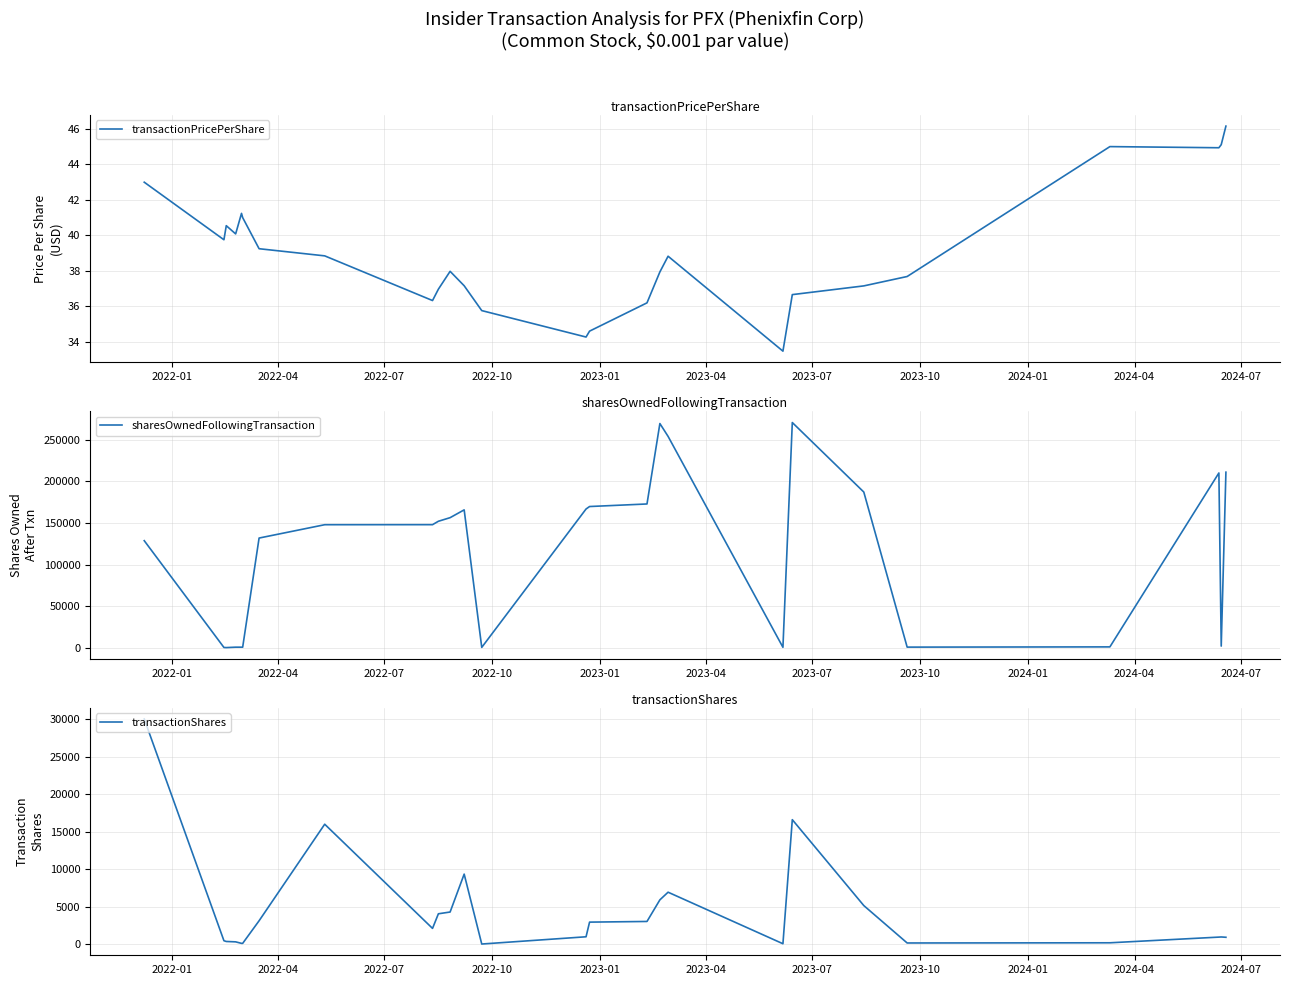

How many interior local peaks does the transactionPricePerShare series have?

5